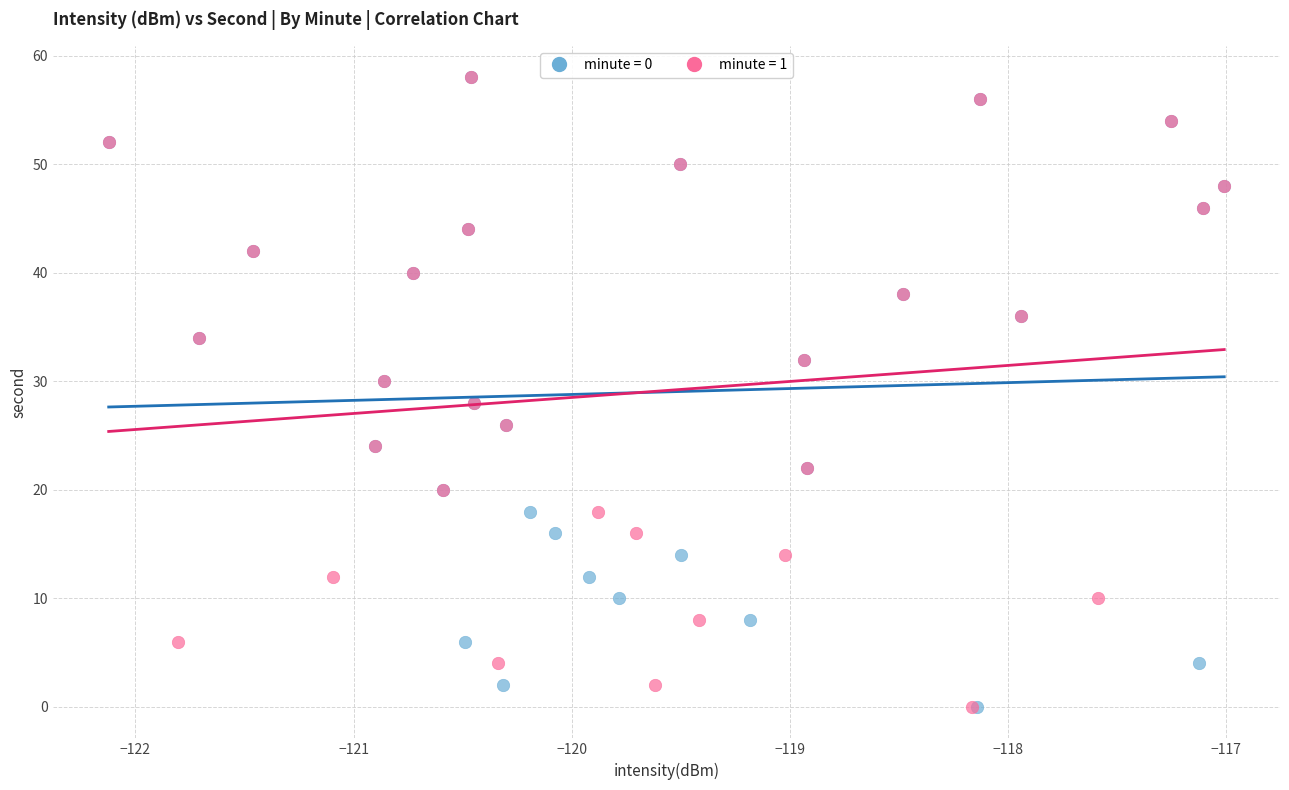

What are all the series names shown in the legend?

minute = 0, minute = 1